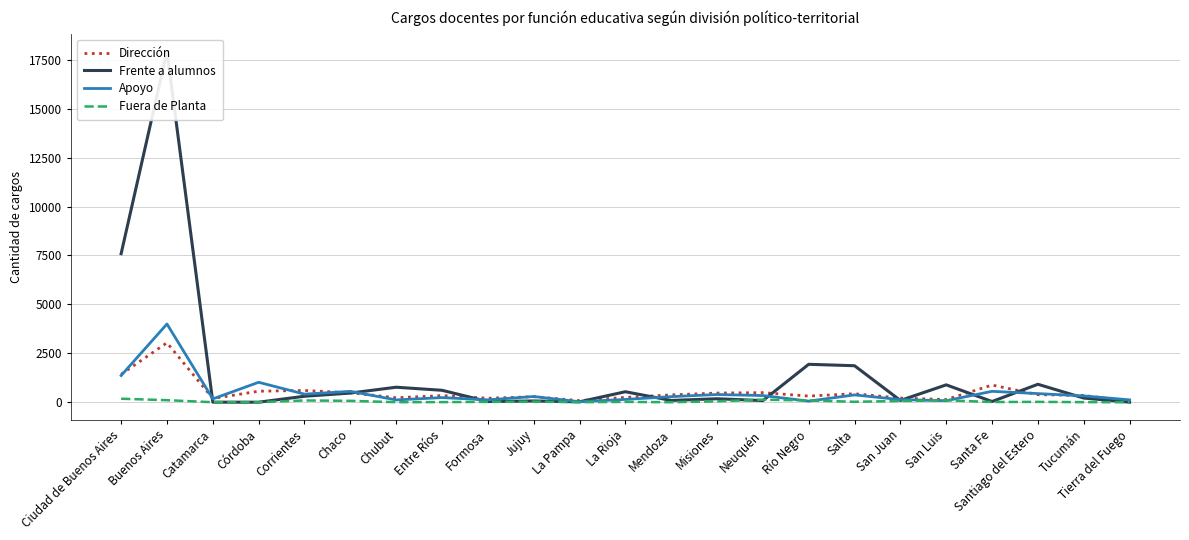

What is the average value of the Fuera de Planta series?

44